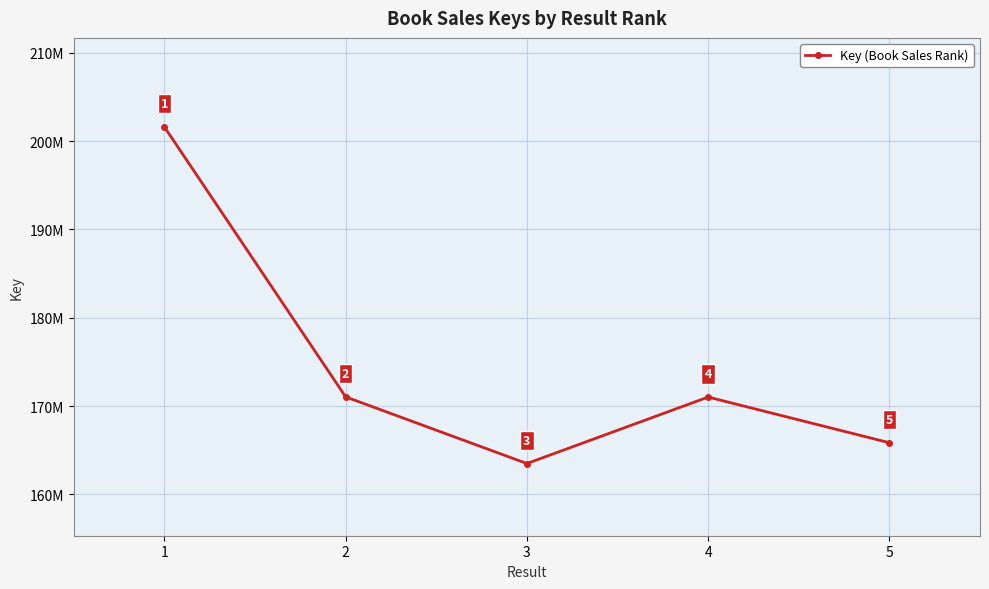

Does the chart have visible grid lines?

Yes